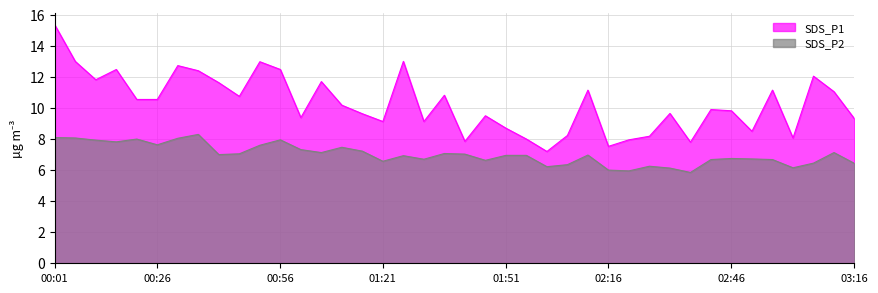

Is it true that SDS_P1 equals 17.1 at 02:31?

False